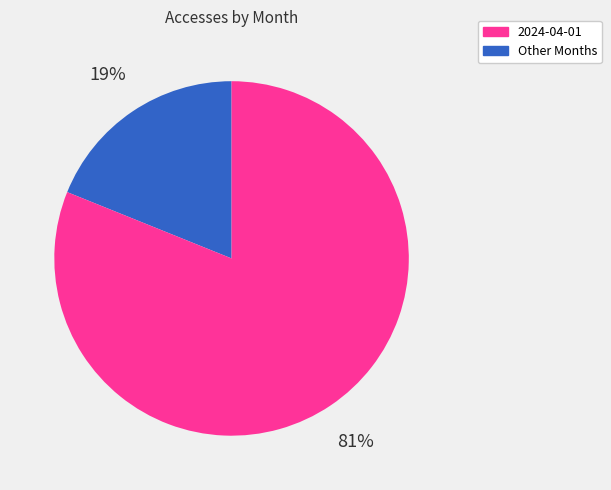

To the nearest percent, what is the average slice percentage?

50%